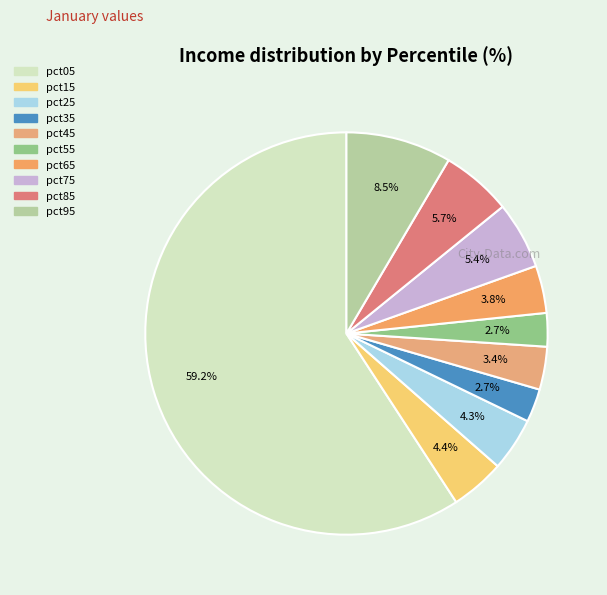

True or false: pct75 accounts for 5% of the total.

True